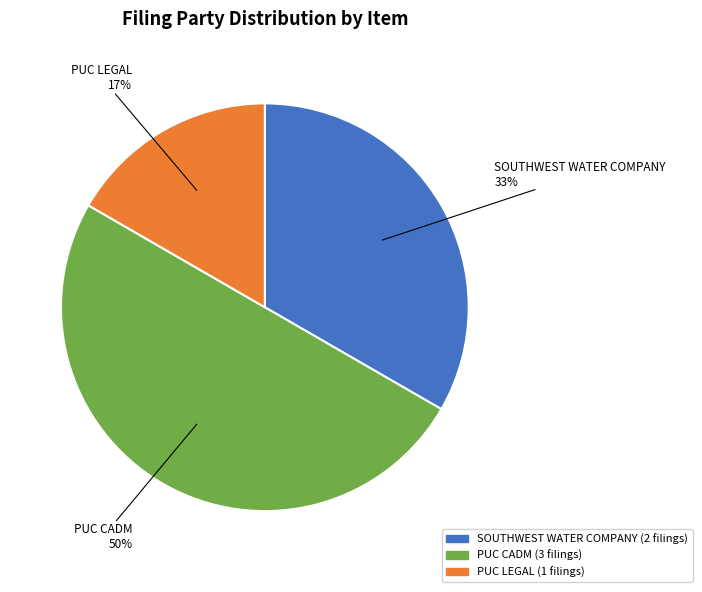

To the nearest percent, what is the average slice percentage?

33%